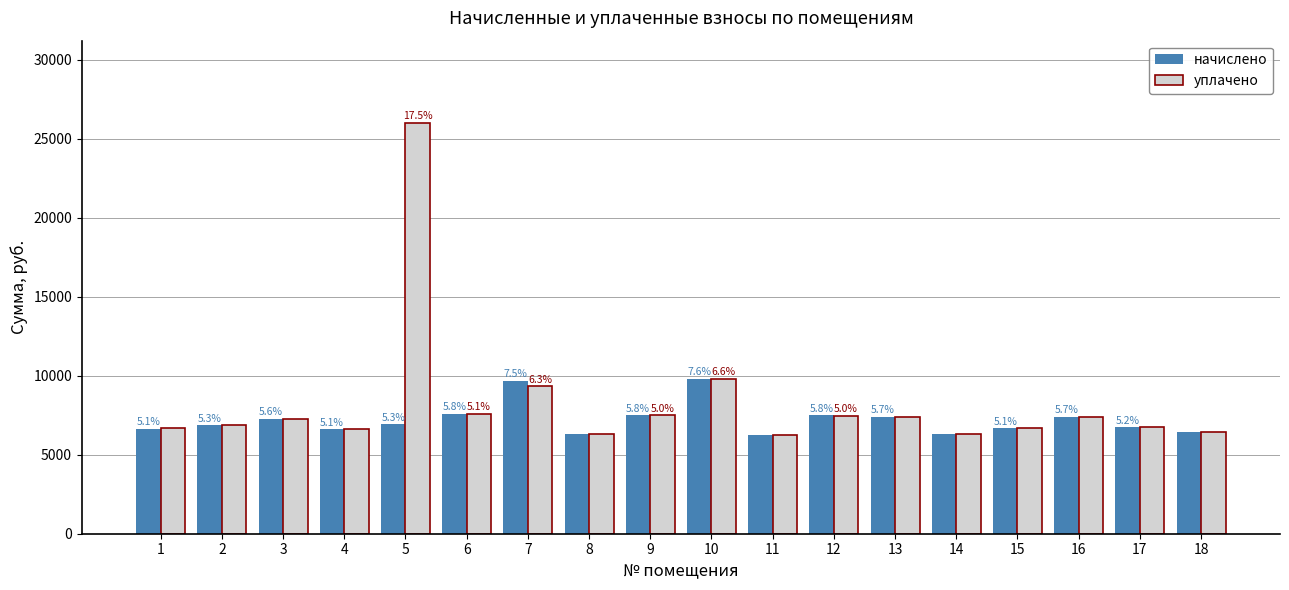

Is it true that уплачено equals 6727.7 at 17?

True